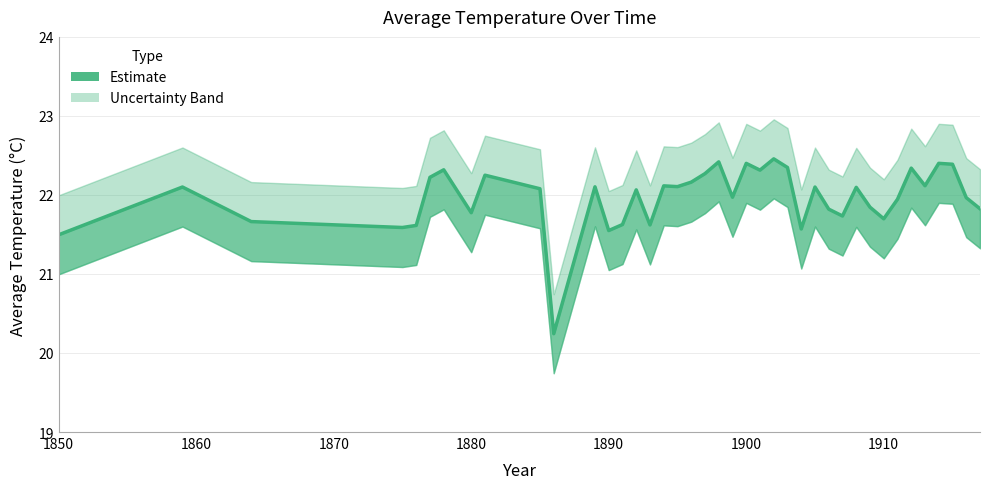

At which category does the data reach its first local valley?

1880